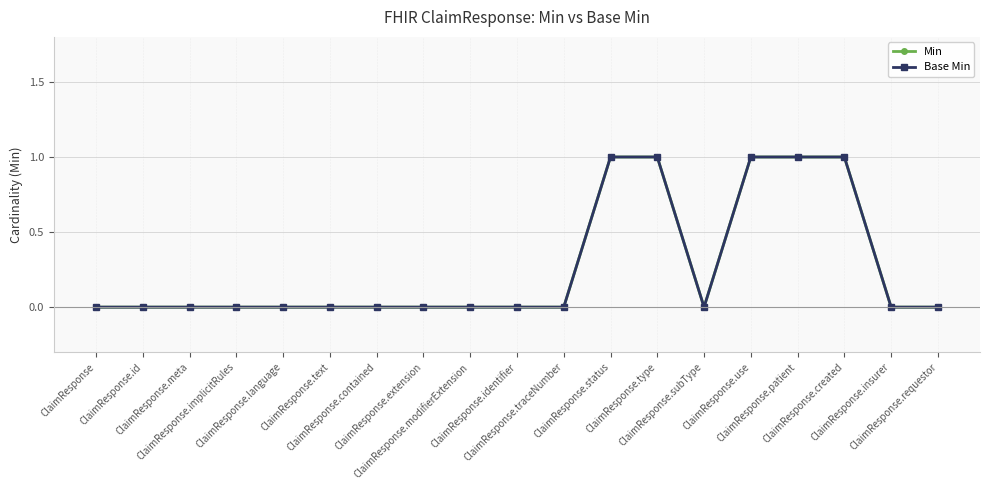

True or false: Min and Base Min cross at least once.

False